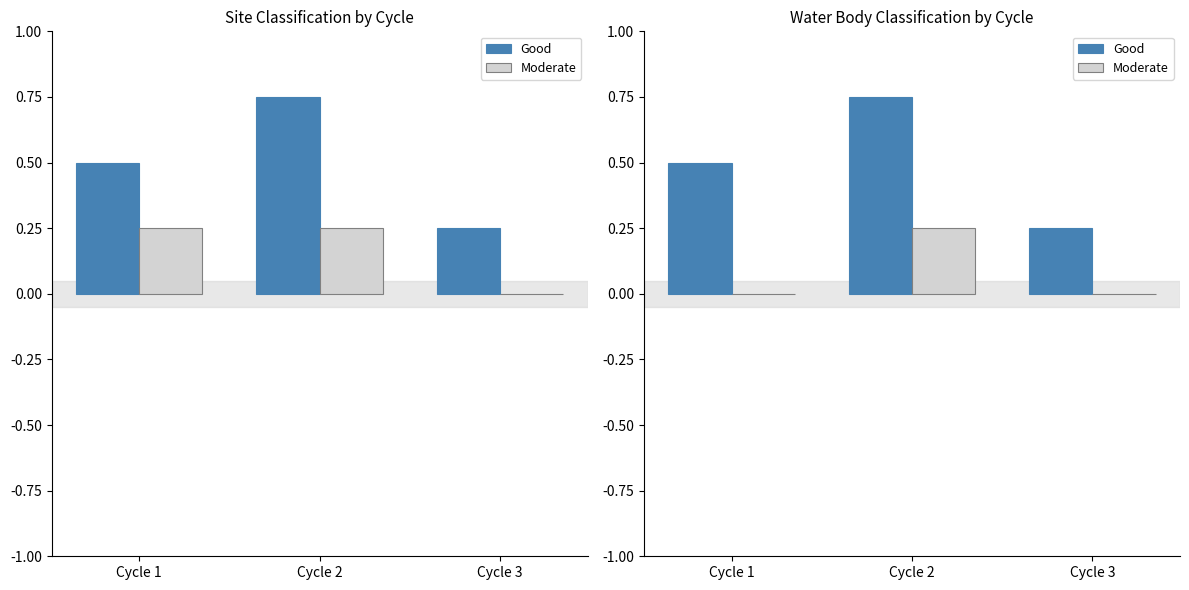

List the series in order of their overall mean, highest first.

Good, Moderate